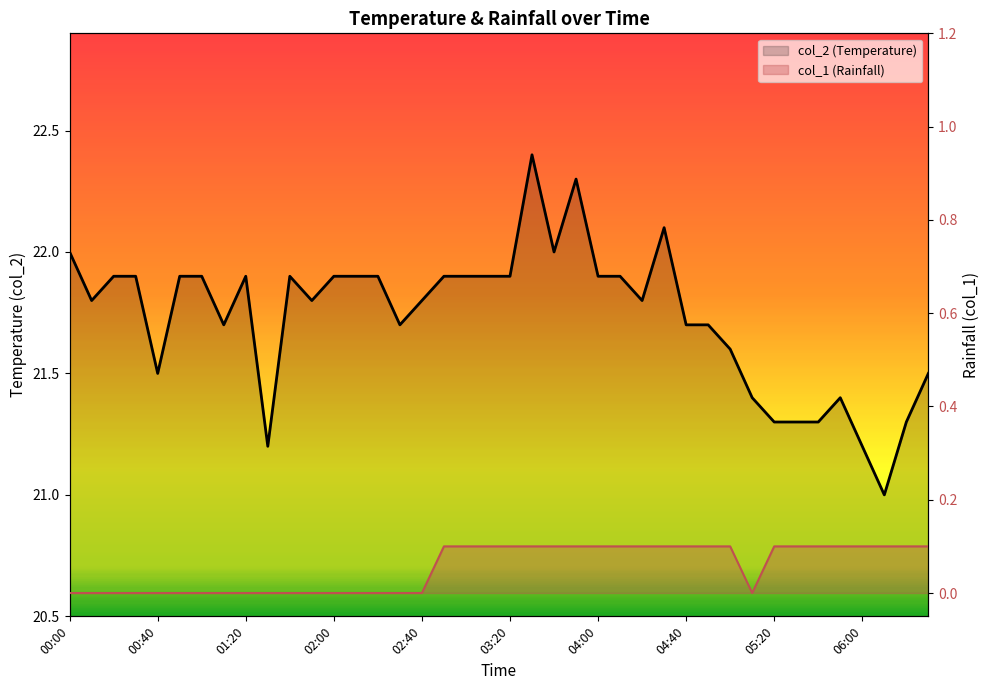

How many interior local peaks does the col_2 (Temperature) series have?

6